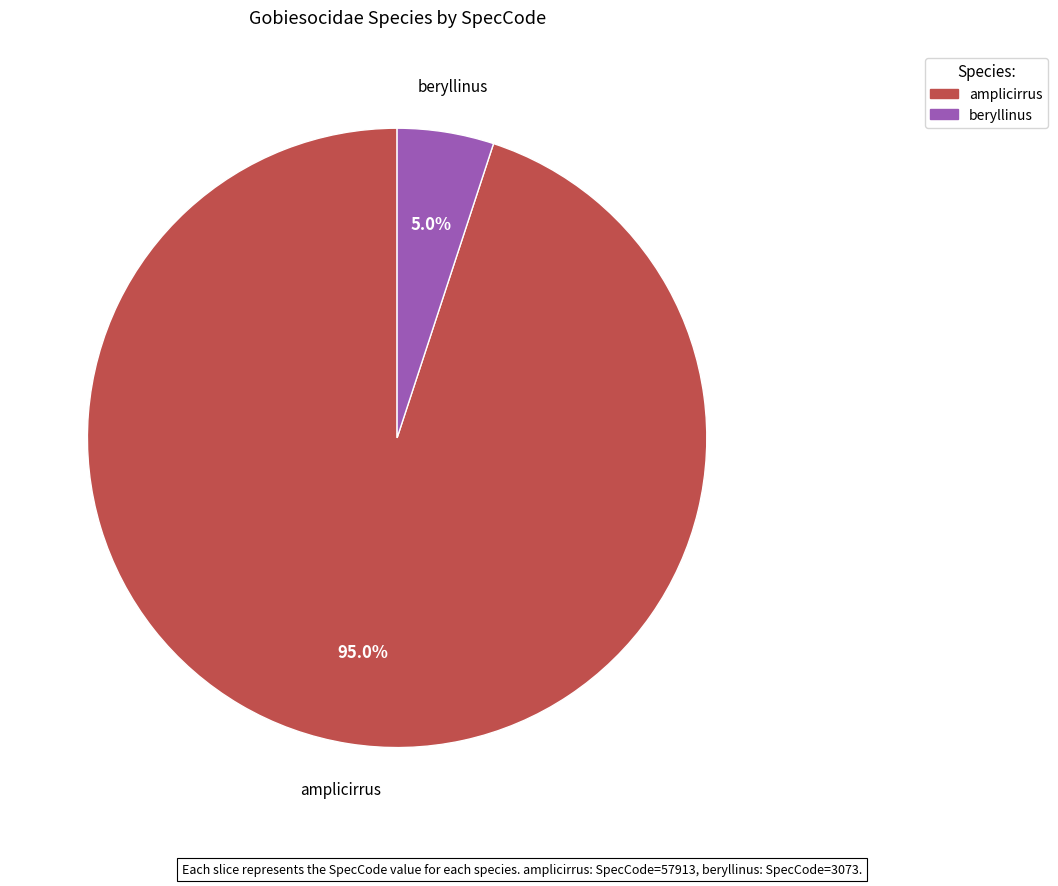

What is the smallest slice in the pie chart?

beryllinus